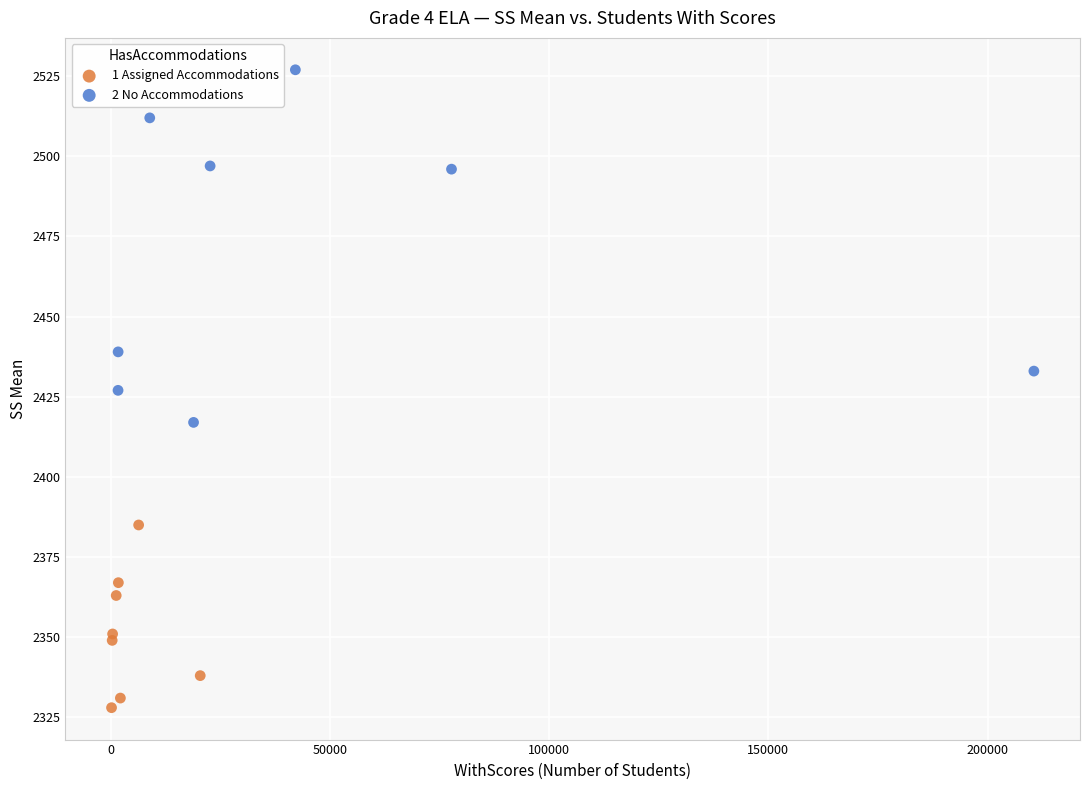

Which series reaches the maximum Y coordinate?

2 No Accommodations